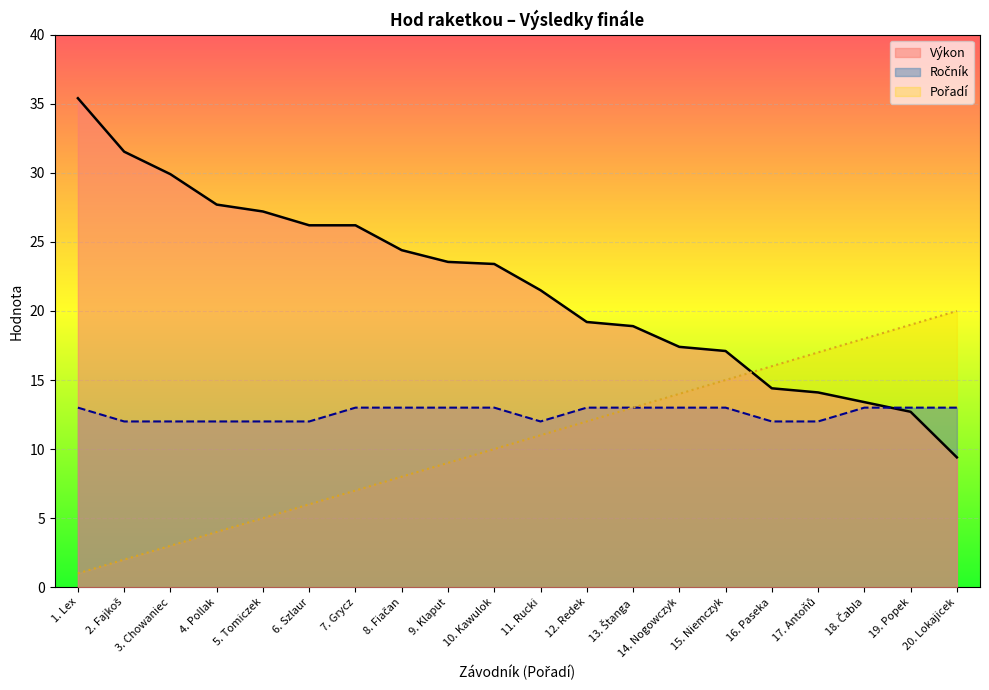

What is the difference between the second highest and second lowest values in the Pořadí series?

17.0